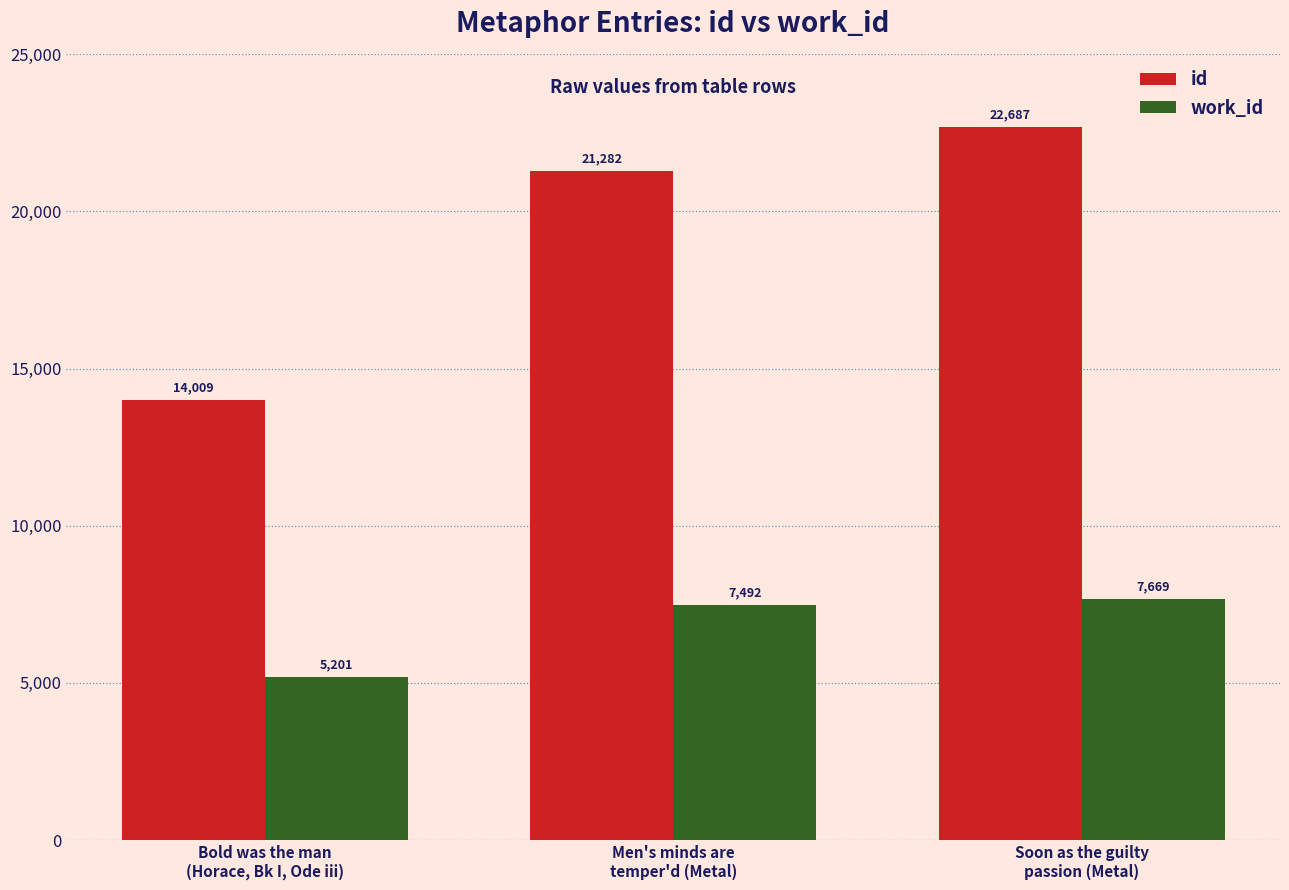

Rank the series by their maximum value, from highest to lowest.

id, work_id